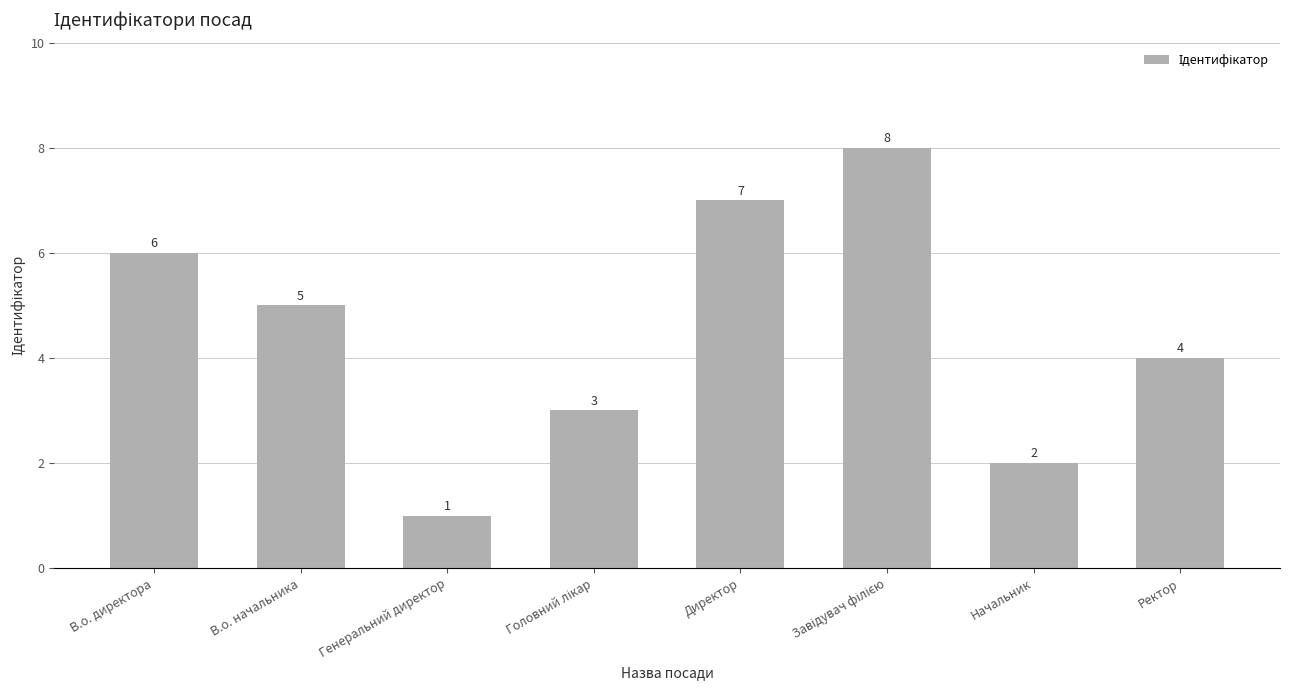

At which label does the data first exceed 5?

В.о. директора